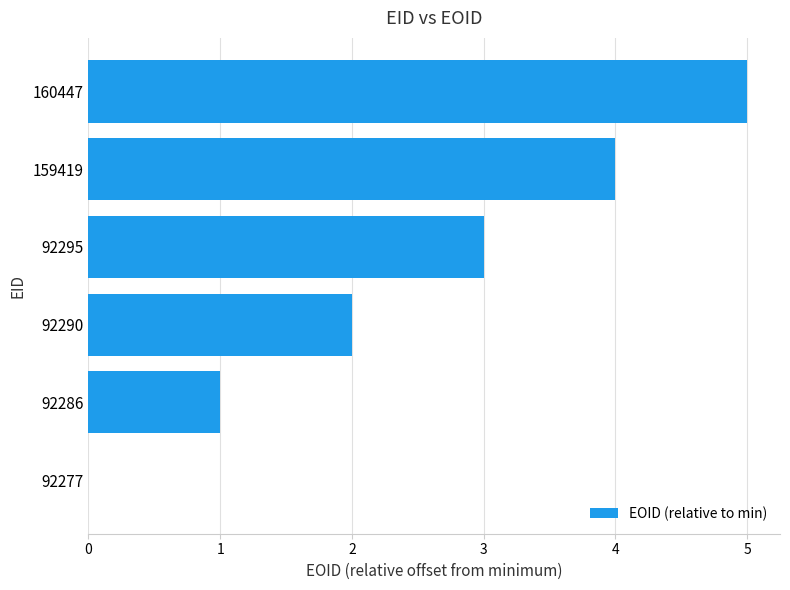

At which category does the chart reach its peak across all series?

160447